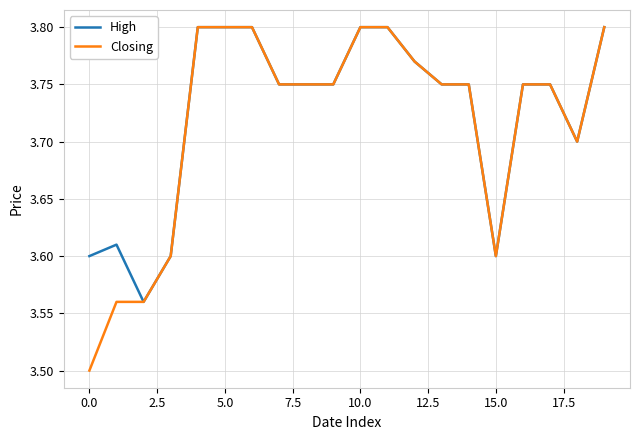

What is the minimum value shown in the chart?

3.5